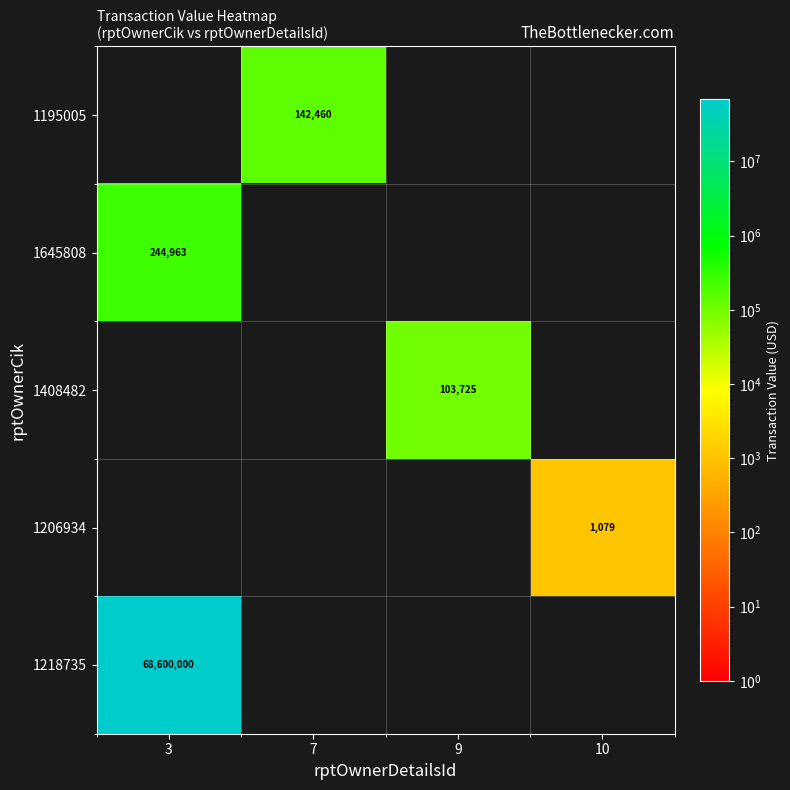

At how many categories does at least one series exceed 13620796?

1